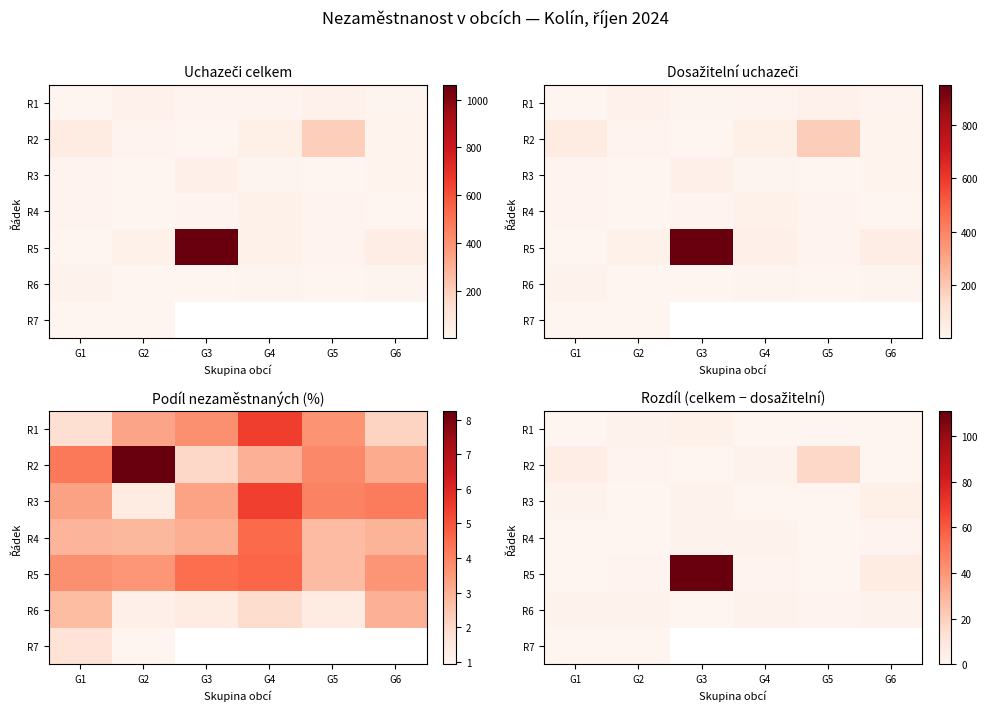

The R5 series shows -50.9 at G5. True or false?

False